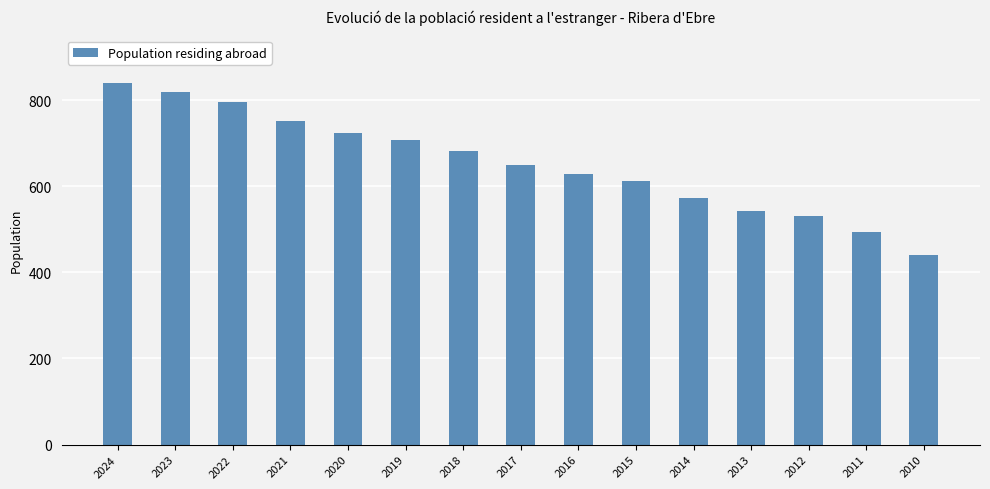

Read the value at 2016.

628